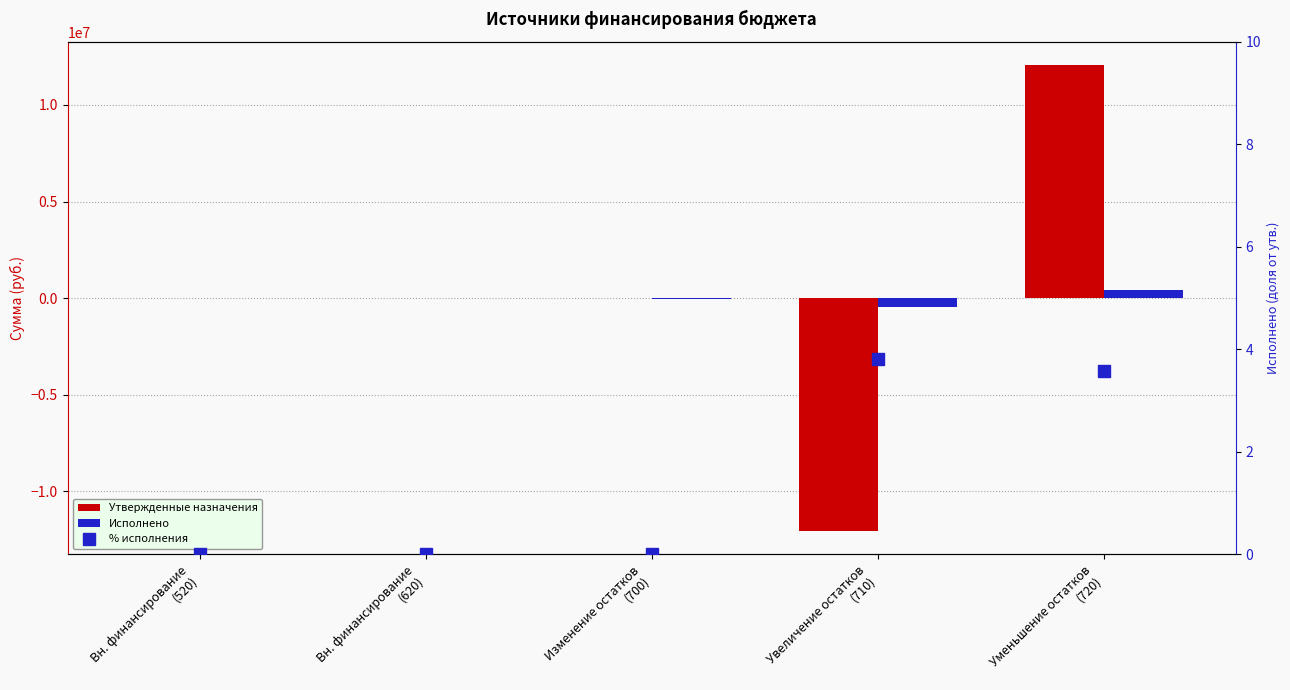

What are all the series names shown in the legend?

Утвержденные назначения, Исполнено, % исполнения